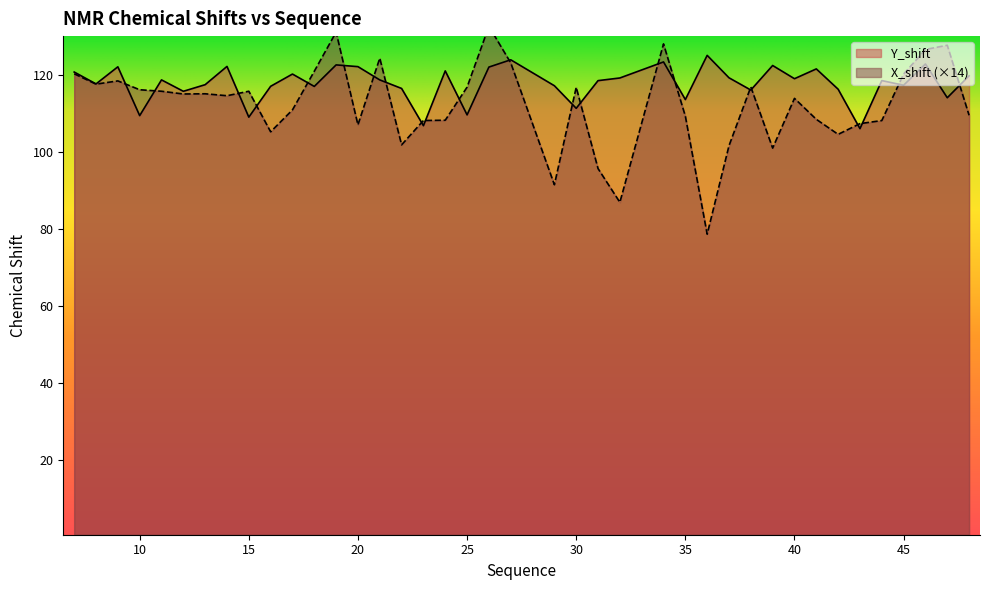

Rank the series by their average value, from highest to lowest.

Y_shift, X_shift